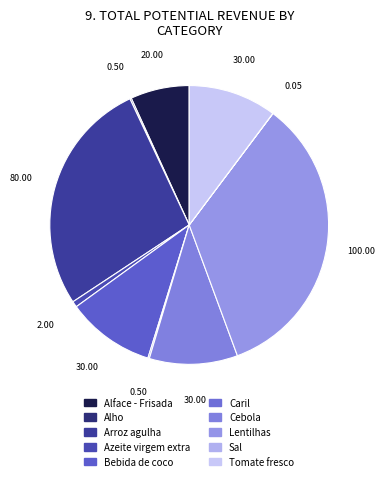

True or false: Bebida de coco accounts for 5% of the total.

False